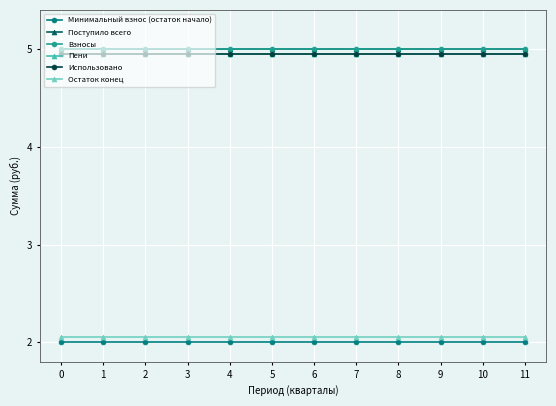

The value of Взносы at 3 is 5.0. True or false?

True